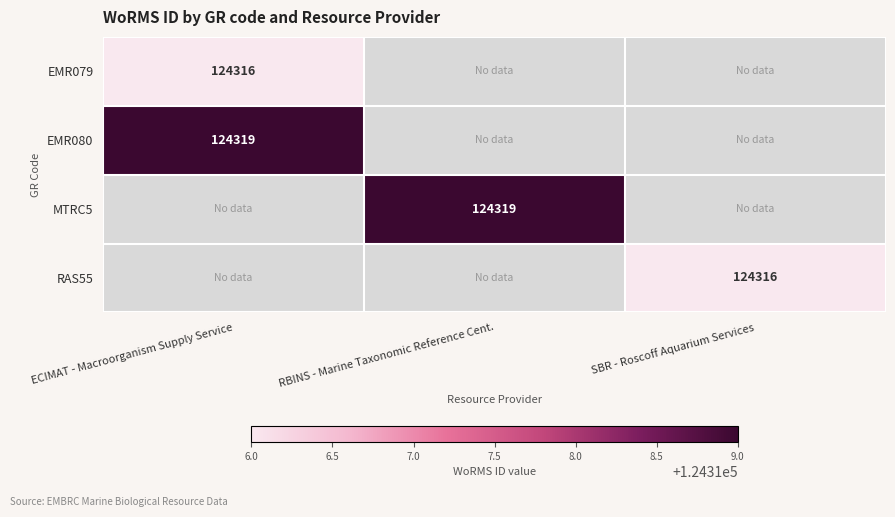

The EMR079 series shows 124316 at ECIMAT - Macroorganism Supply Service. True or false?

True